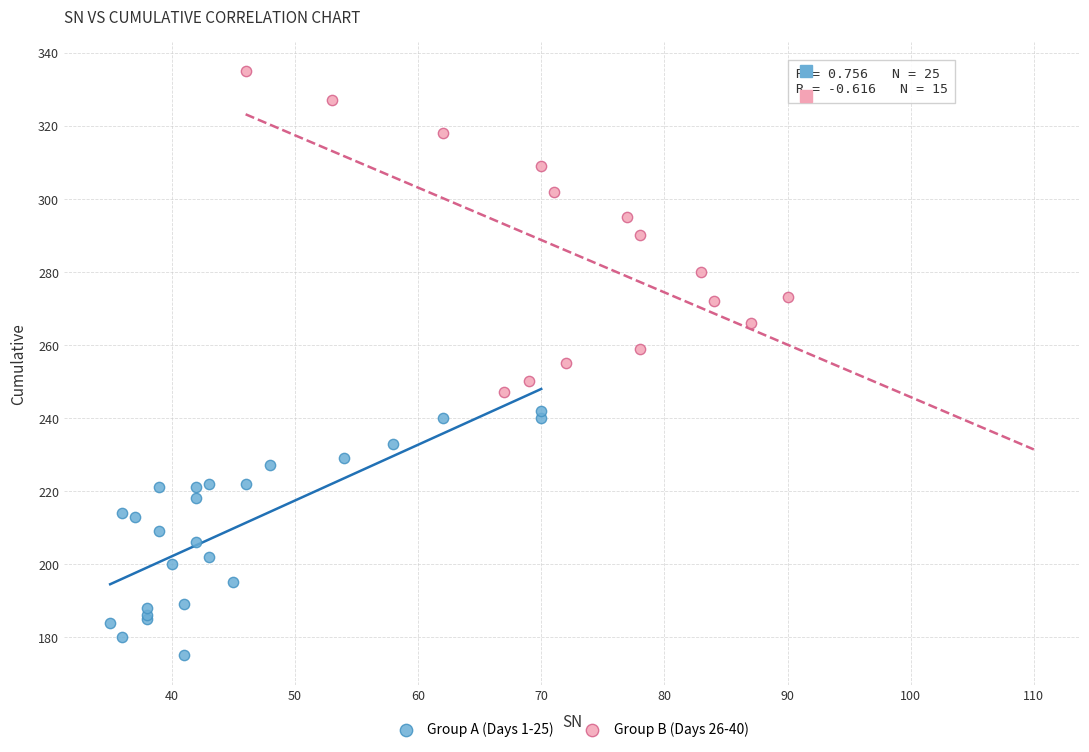

Which series has the largest Y range (max minus min)?

Group B (Days 26-40)